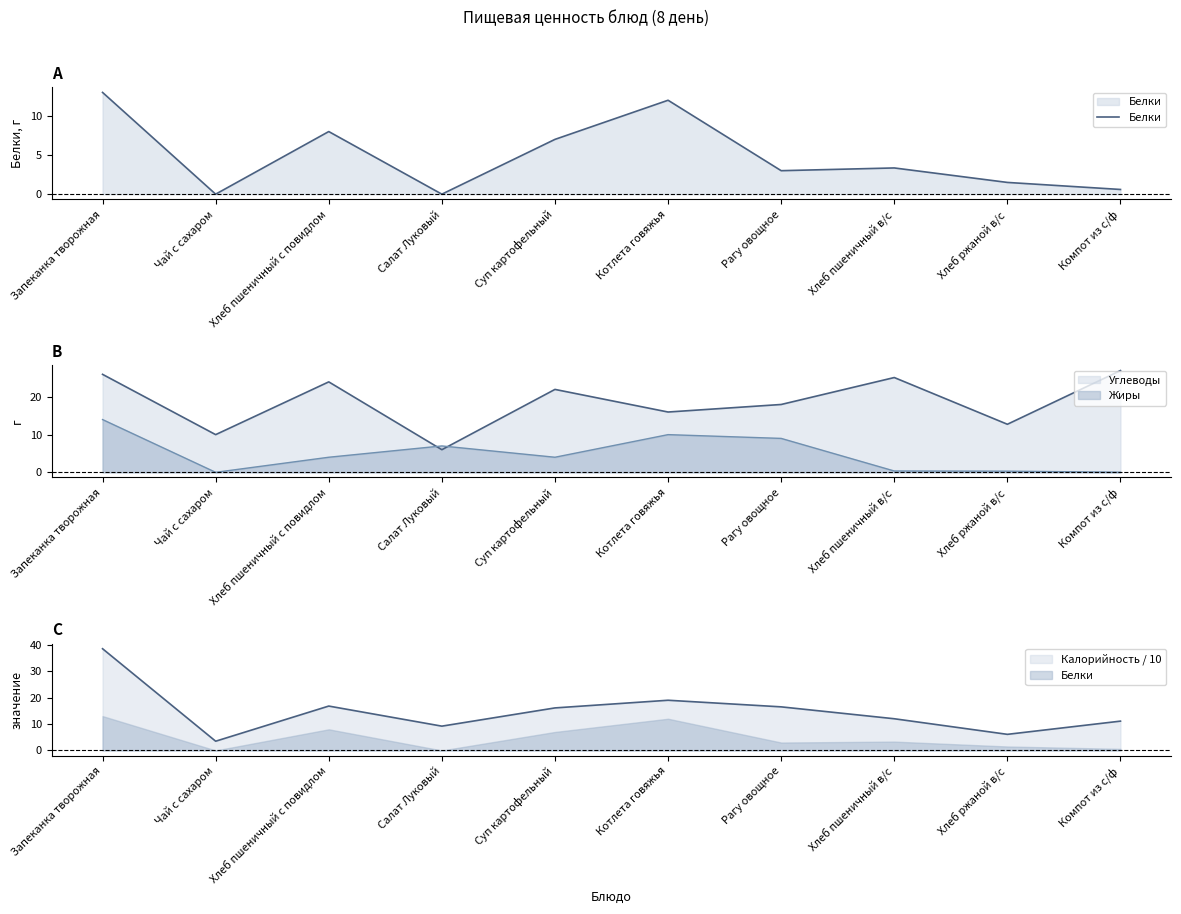

Rank the categories by value from highest to lowest.

Запеканка творожная, Котлета говяжья, Хлеб пшеничный с повидлом, Суп картофельный, Хлеб пшеничный в/с, Рагу овощное, Хлеб ржаной в/с, Компот из с/ф, Чай с сахаром, Салат Луковый